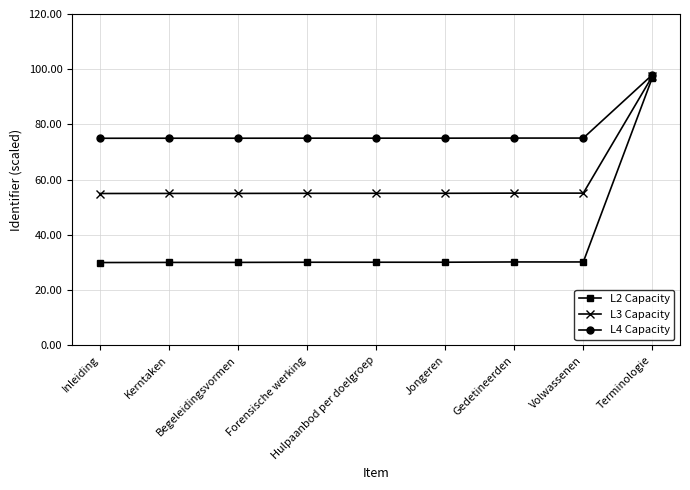

Rank the series by their average value, from lowest to highest.

L2 Capacity, L3 Capacity, L4 Capacity